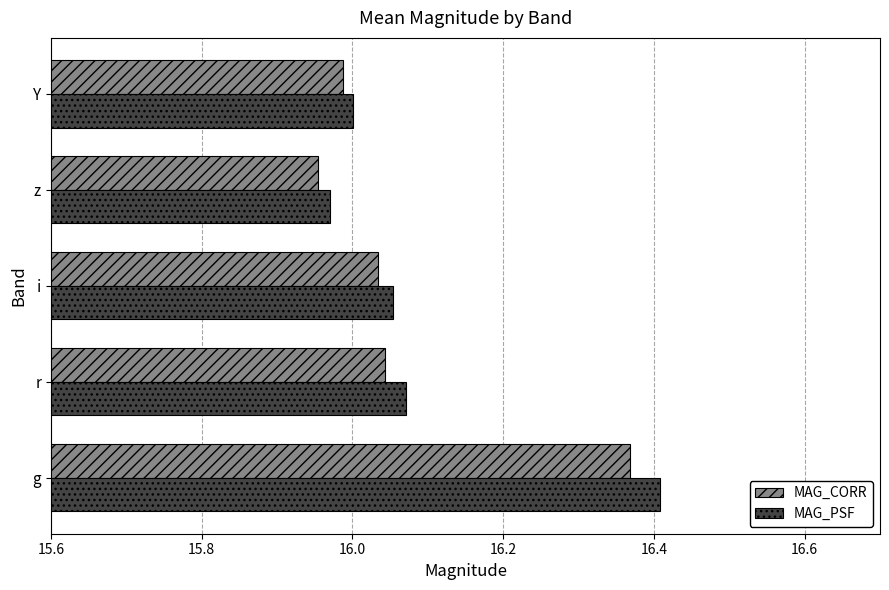

The MAG_PSF series shows 22.0 at z. True or false?

False